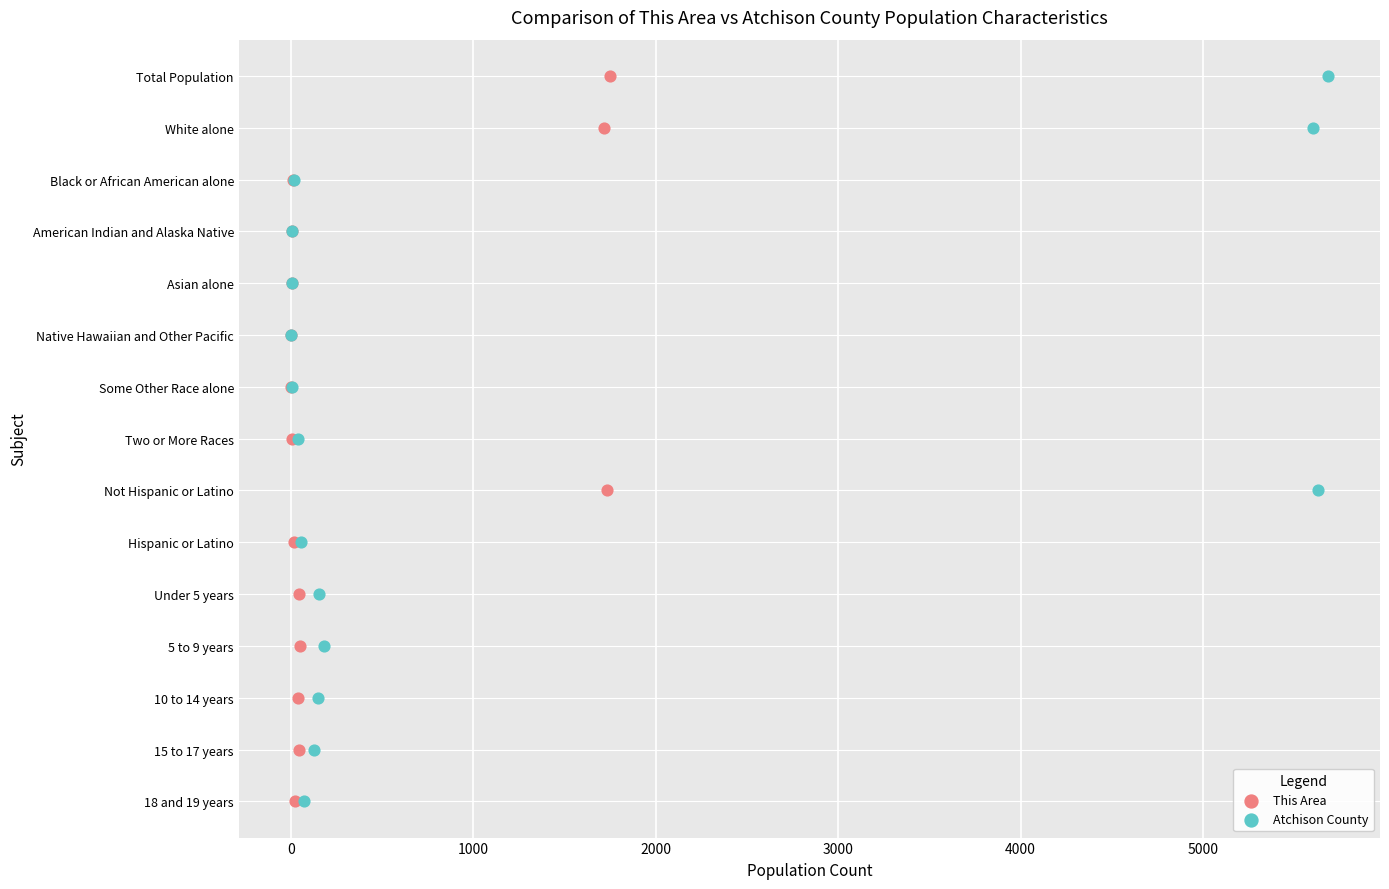

Which series reaches the maximum Y coordinate?

This Area